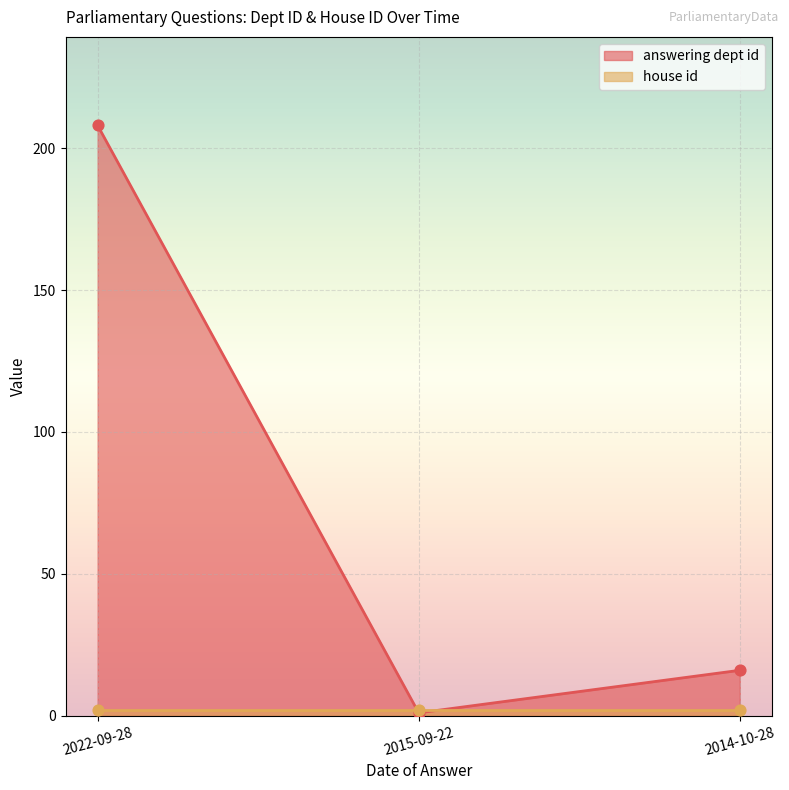

Between 2015-09-22 and 2014-10-28, which is larger?

2014-10-28